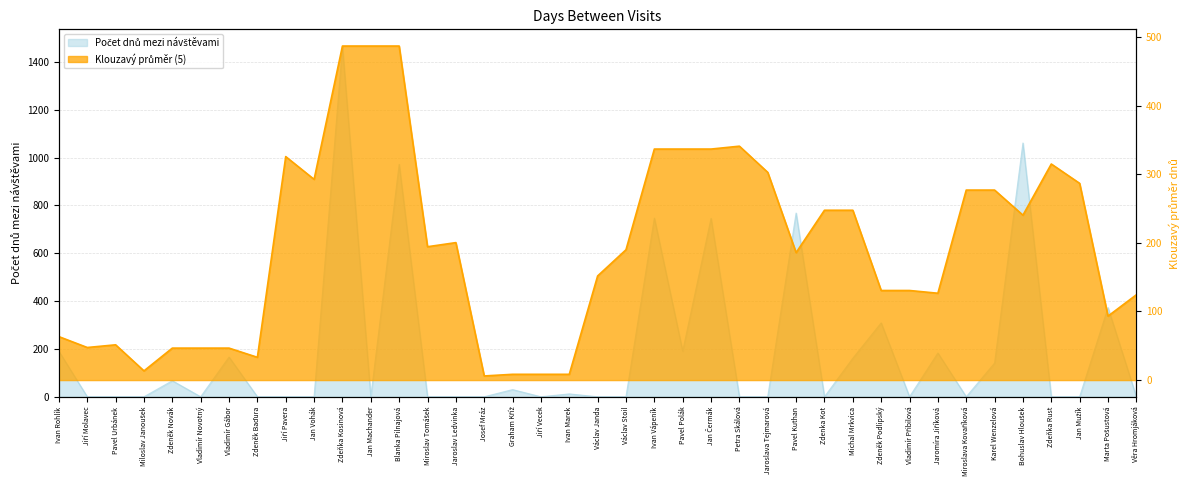

Where is the data nearest to the value 731?

Jan Čermák